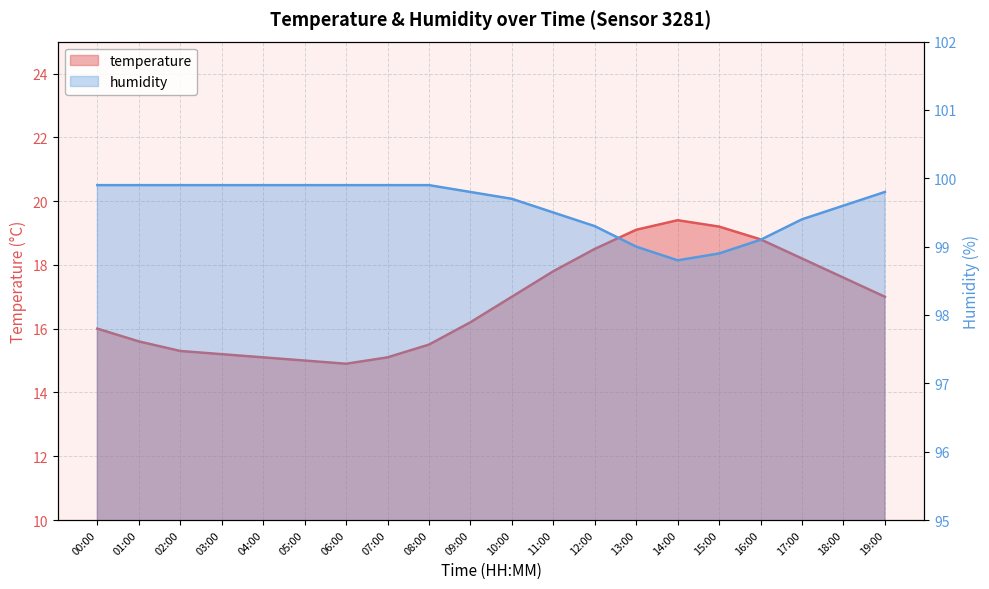

Rank the series at 19:00 from lowest to highest value.

temperature, humidity